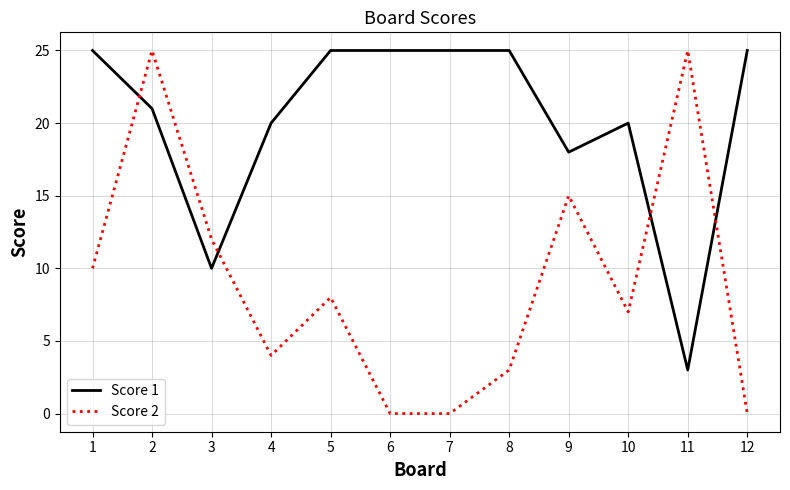

What is the highest value of the Score 1 series?

25